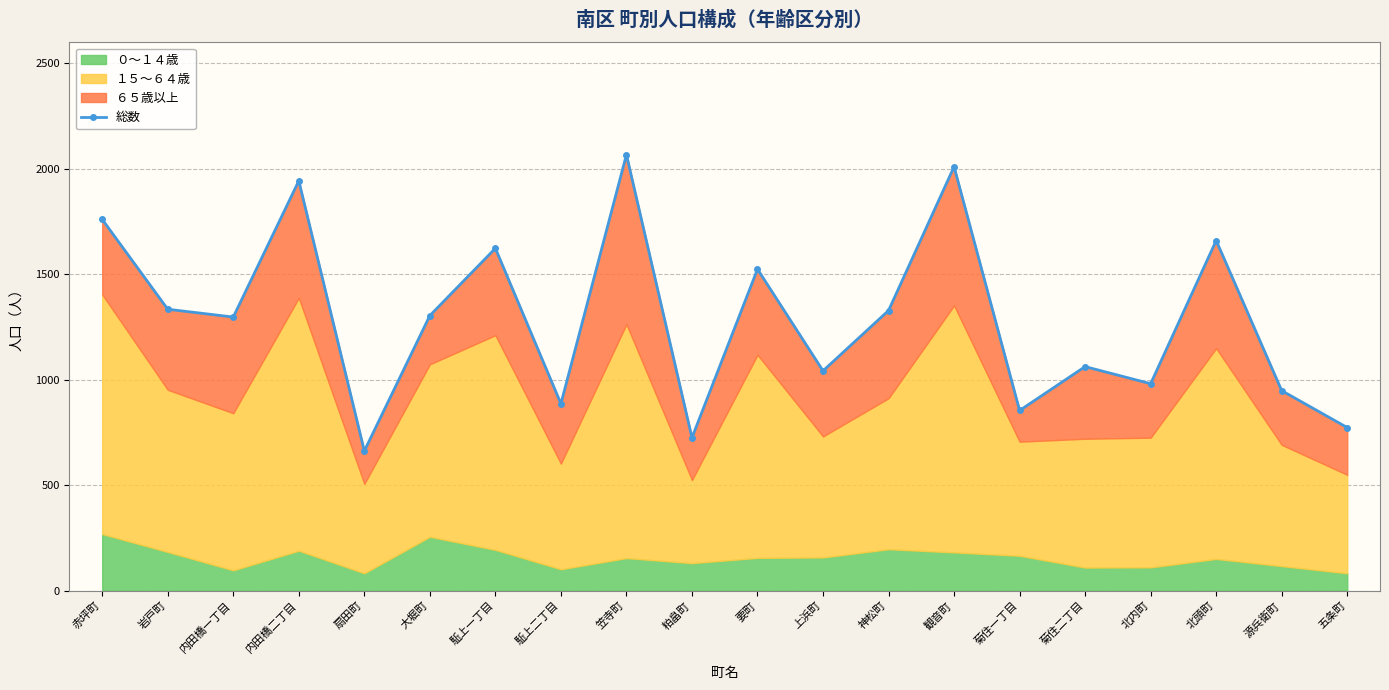

What is the sum of the values at 扇田町 and 源兵衛町?

1610